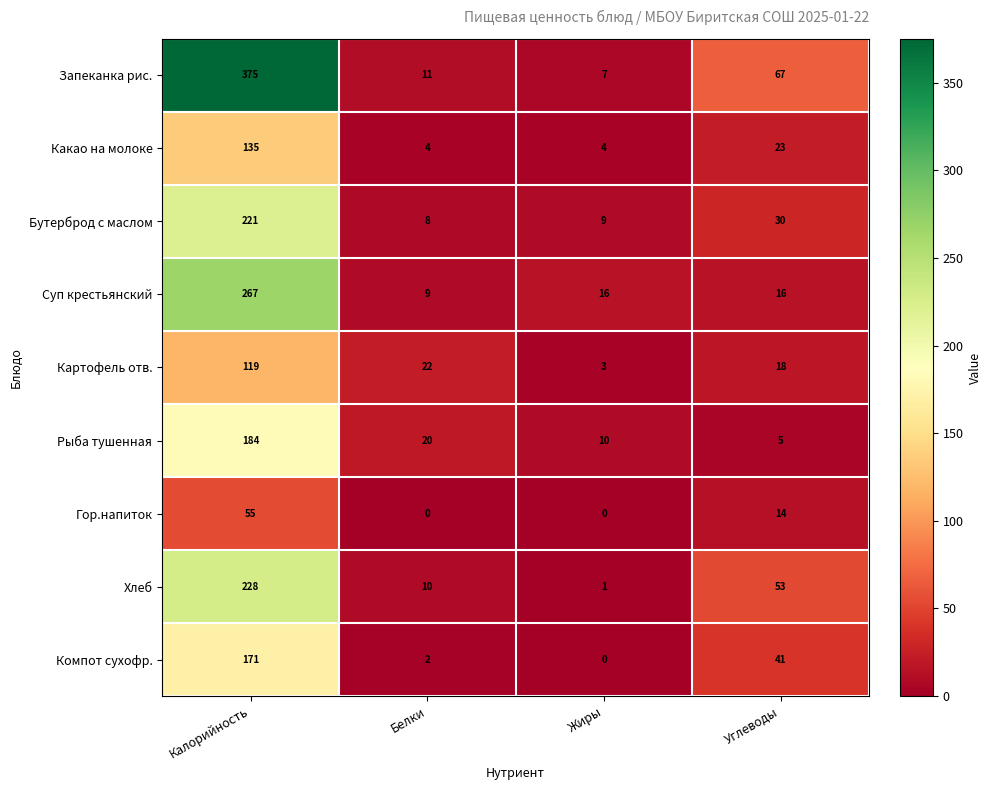

What is the difference between the Суп крестьянский values at Калорийность and Углеводы?

251